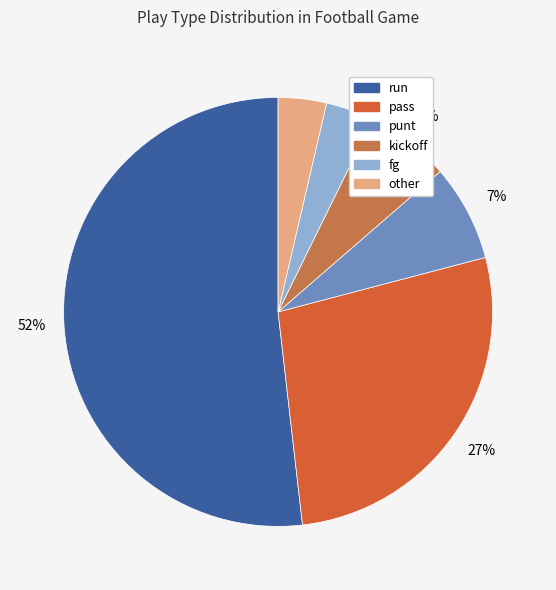

Is it true that other is 4% of the pie?

True